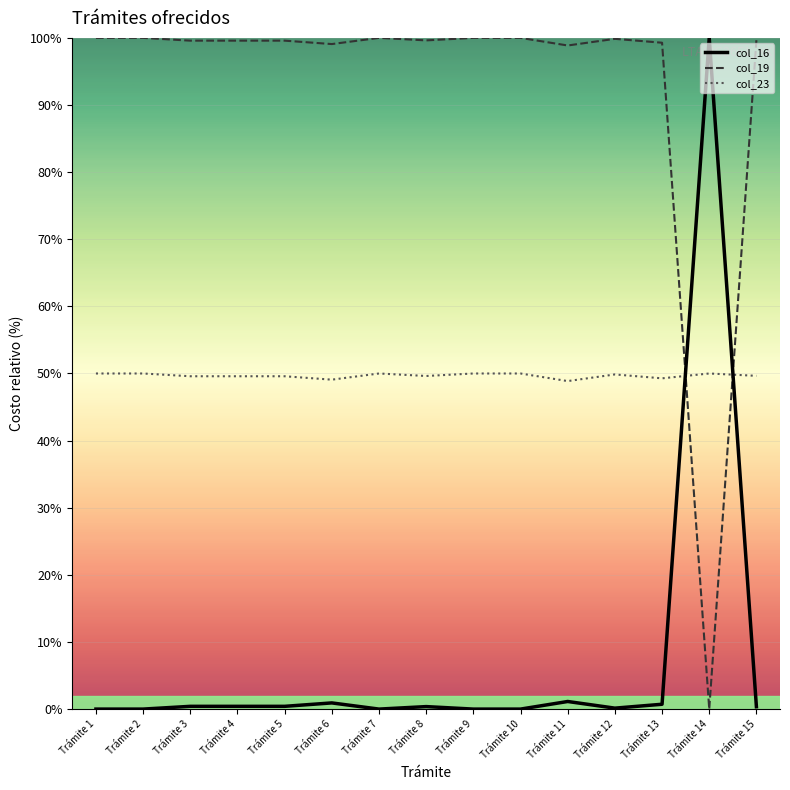

Where does the col_23 series first go above 49?

Trámite 1